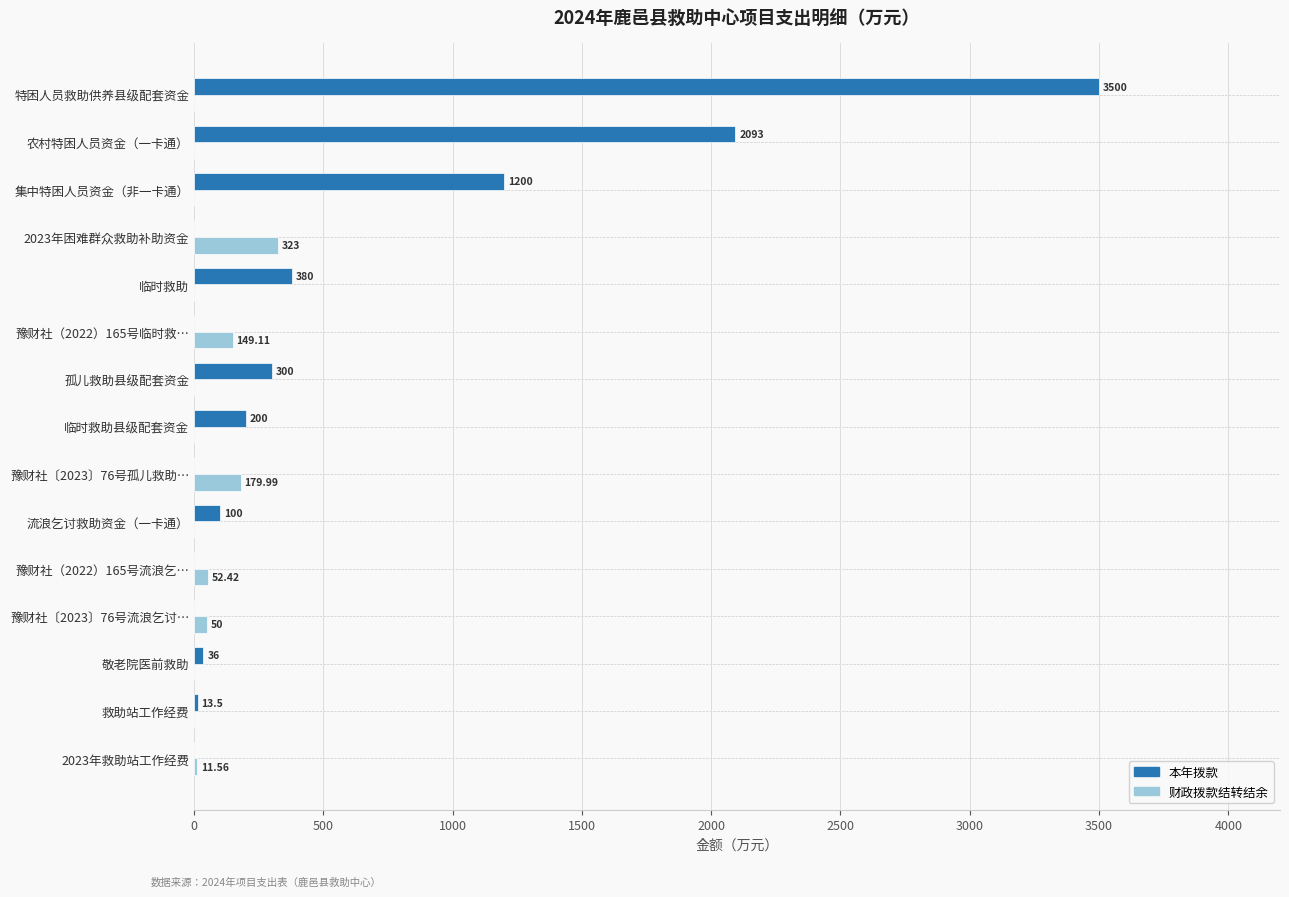

Is the value of 财政拨款结转结余 at 农村特困人员资金（一卡通） greater than the value of 本年拨款 at 救助站工作经费?

No